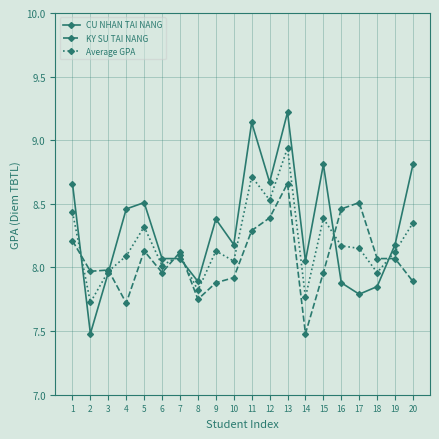

True or false: Average GPA and KY SU TAI NANG cross at least once.

True